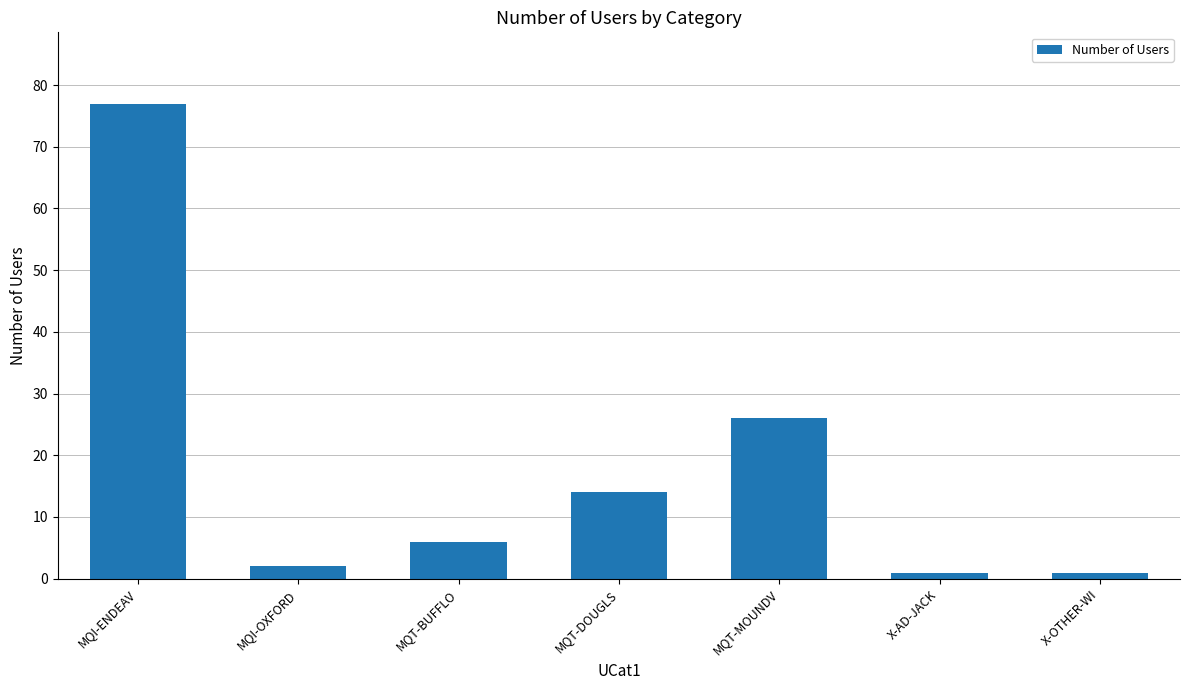

What is the label of the 2nd bar from the right?

X-AD-JACK